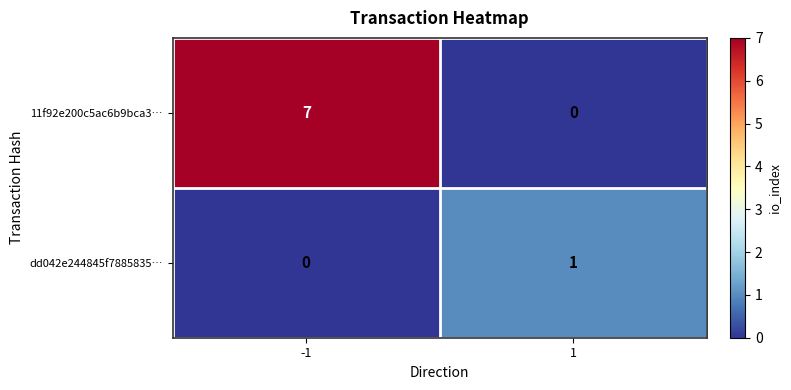

Which series changed the most between -1 and 1?

11f92e200c5ac6b9bca3…